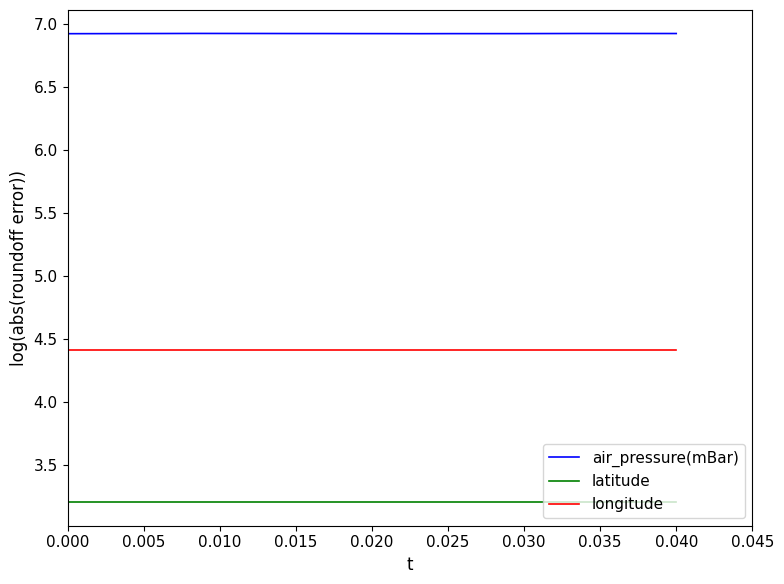

Which series has the largest range (max minus min)?

air_pressure(mBar)